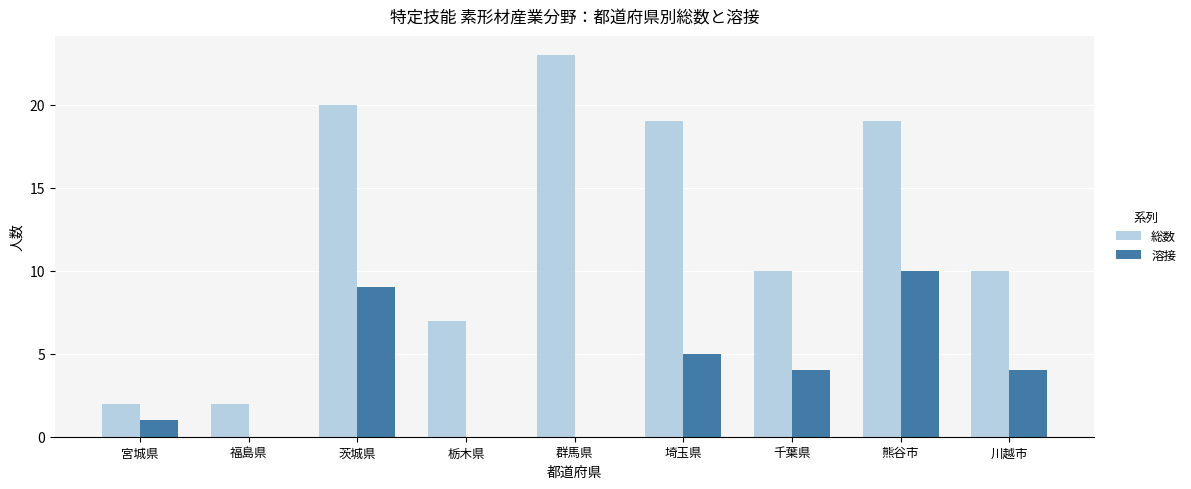

At which label does 総数 first exceed 10?

茨城県